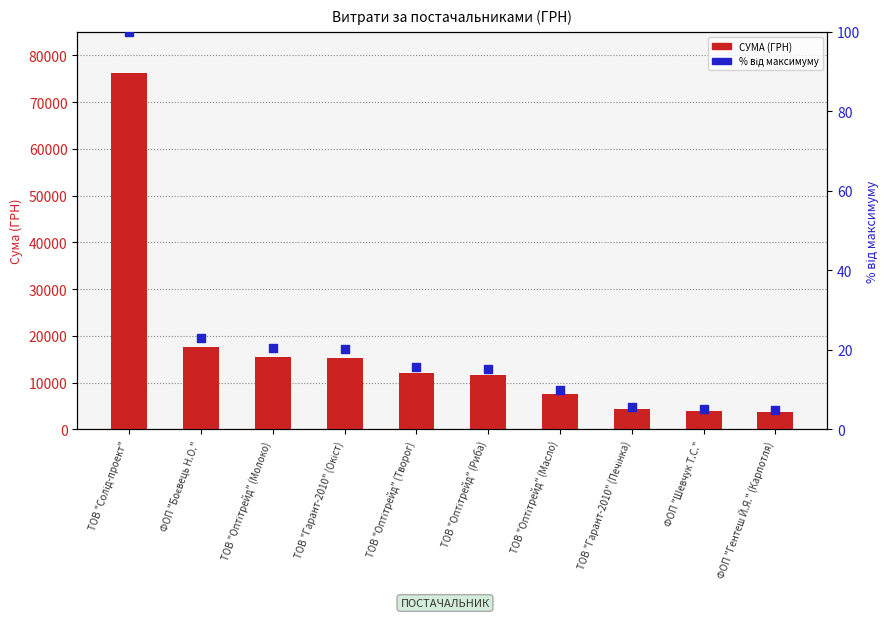

Which series contains the highest Y value?

СУМА (ГРН)